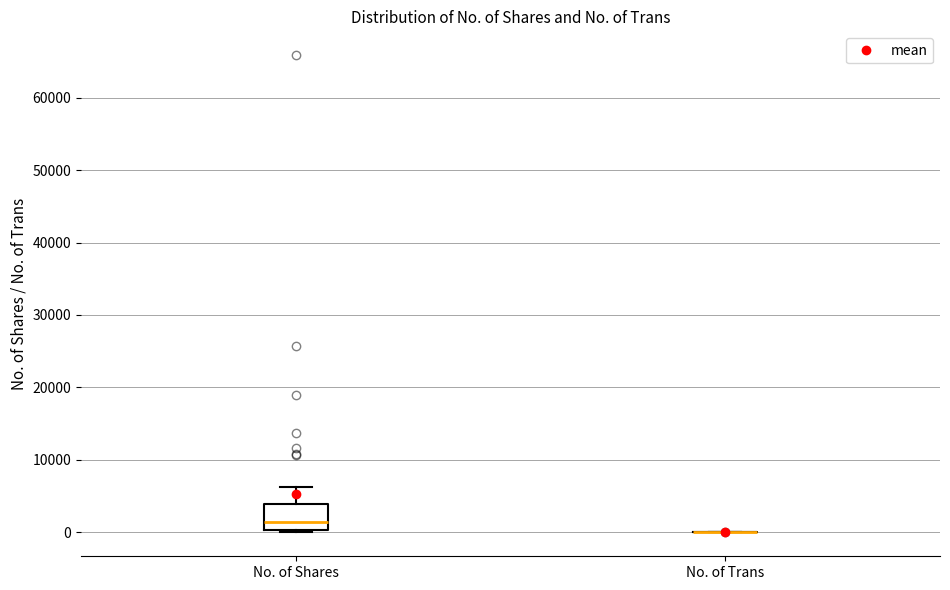

Reading left to right, read every box against the y-axis: the position of its median line, the range the box covers, and the ends of its whiskers. The values are not printed on the chart, so give them approximately, as read against the axis.

No. of Shares: median 1000, box 0 to 4000, whiskers 0 (just below the box's lower edge) to 6000
No. of Trans: box collapsed to a line at 0, whiskers 0 to 0